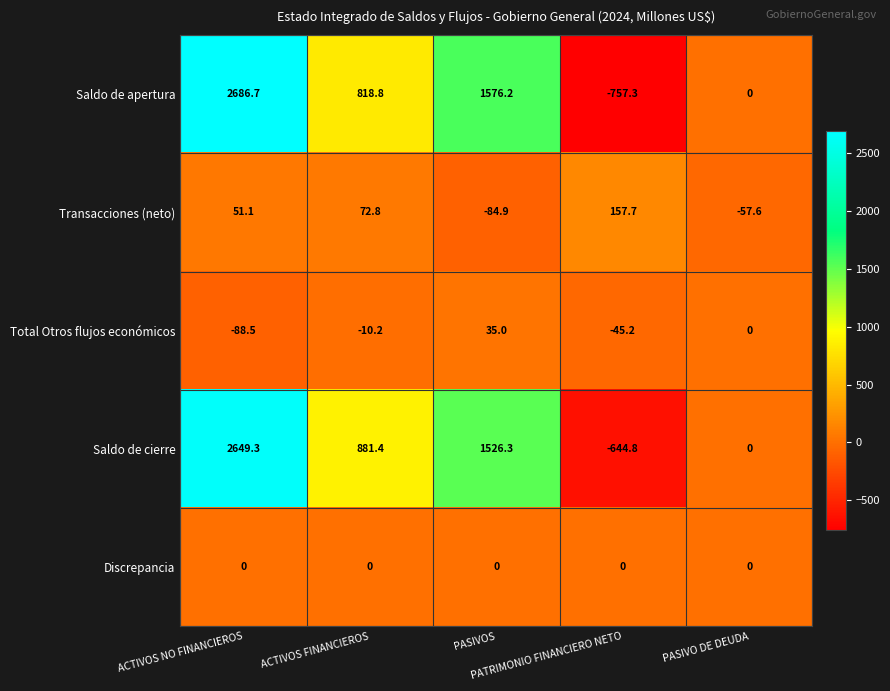

Rank the series by their maximum value, from highest to lowest.

Saldo de apertura, Saldo de cierre, Transacciones (neto), Total Otros flujos económicos, Discrepancia